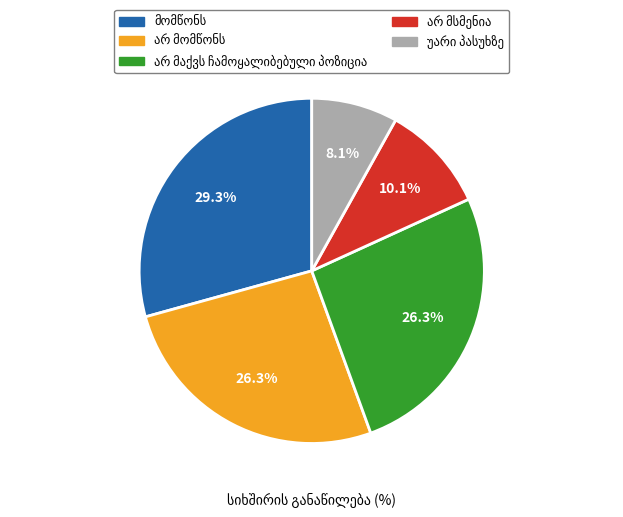

Is there any slice that represents more than half of the pie?

No